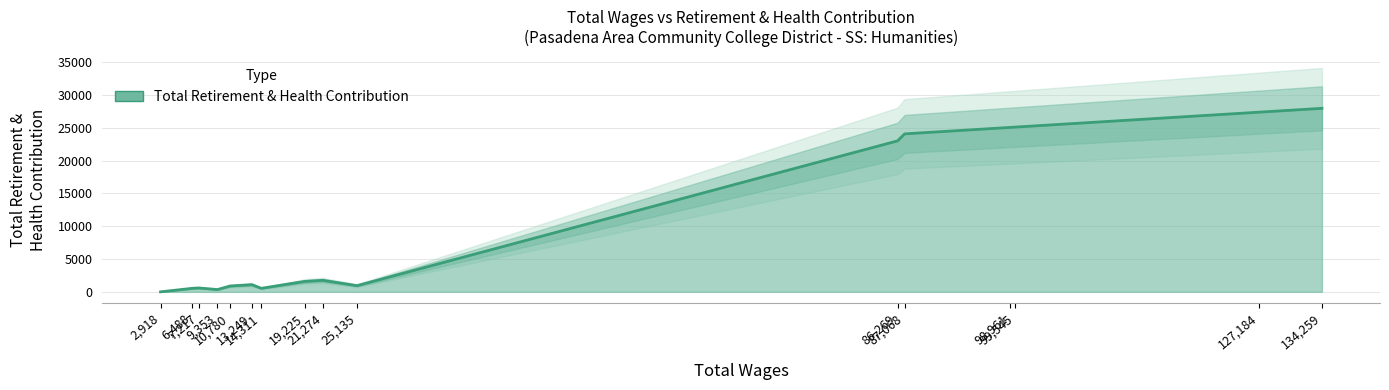

What is the value of the 2nd point from the left?

535.3